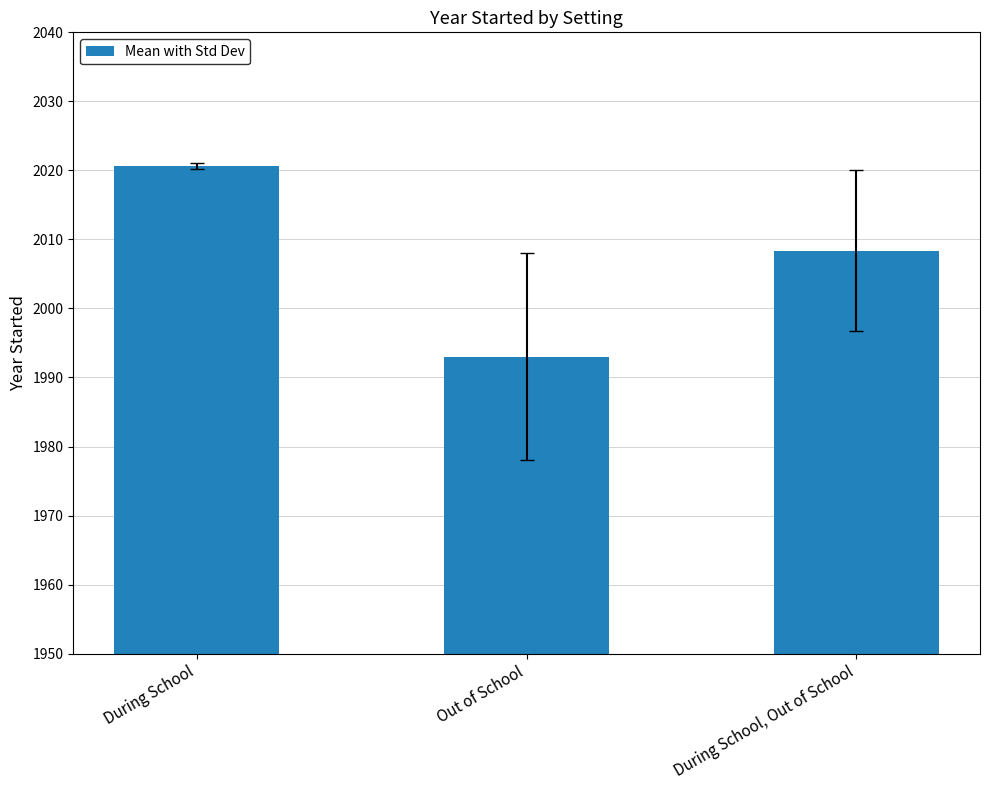

What is the change in value from During School to Out of School?

-27.7